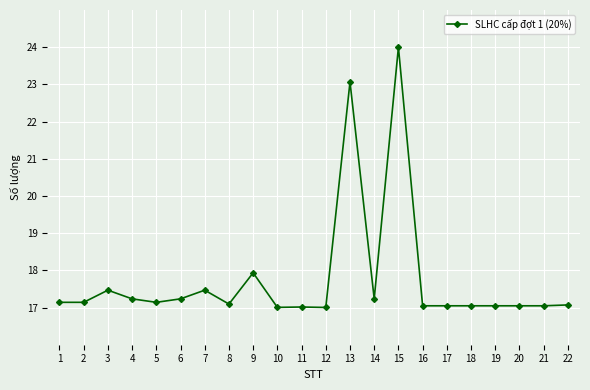

Is it true that the value at 8 is 7.2?

False